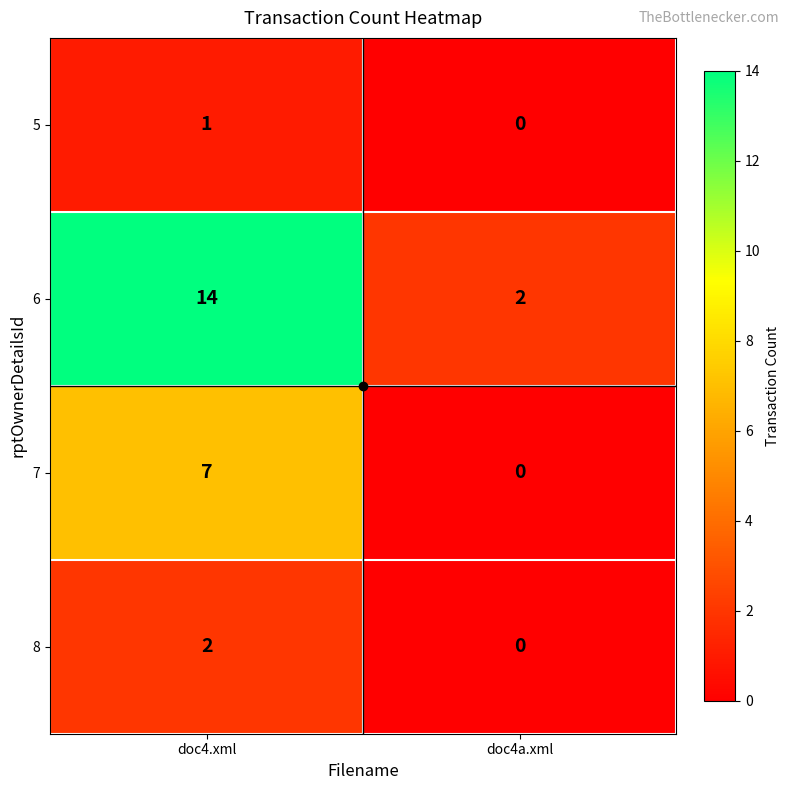

Where is 7 nearest to the value 3?

doc4a.xml